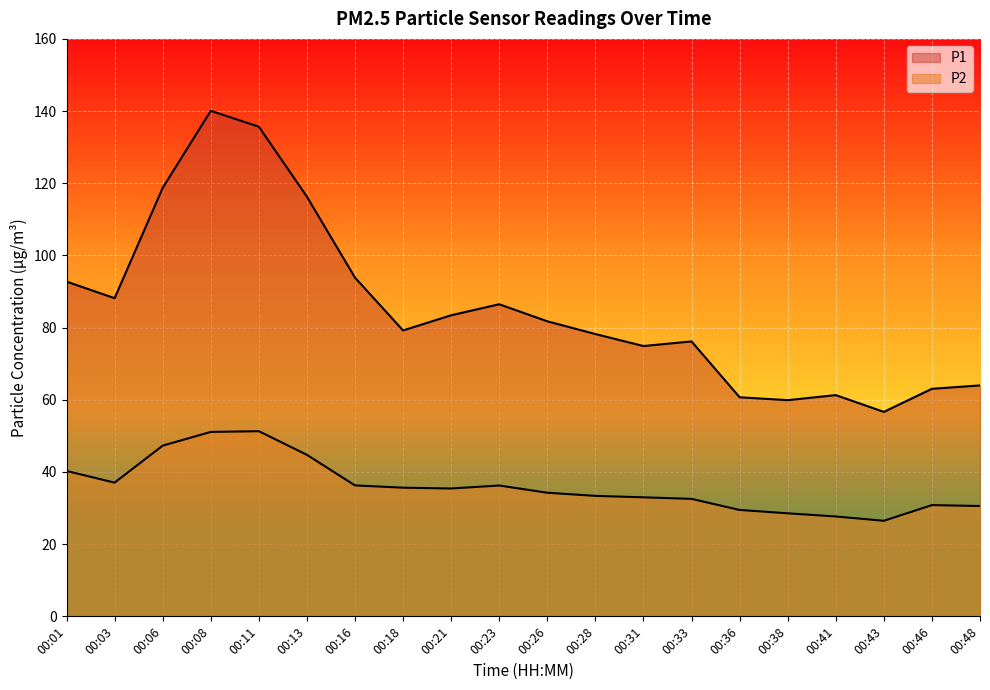

How many data points in P2 are above 35?

10